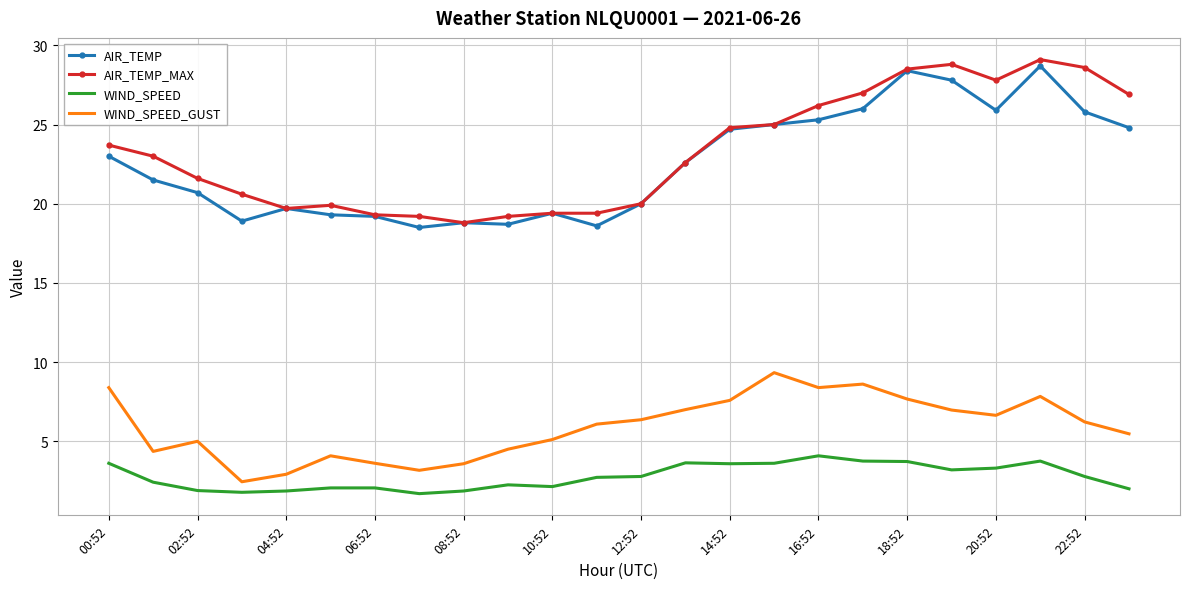

What is the greatest value displayed?

29.1